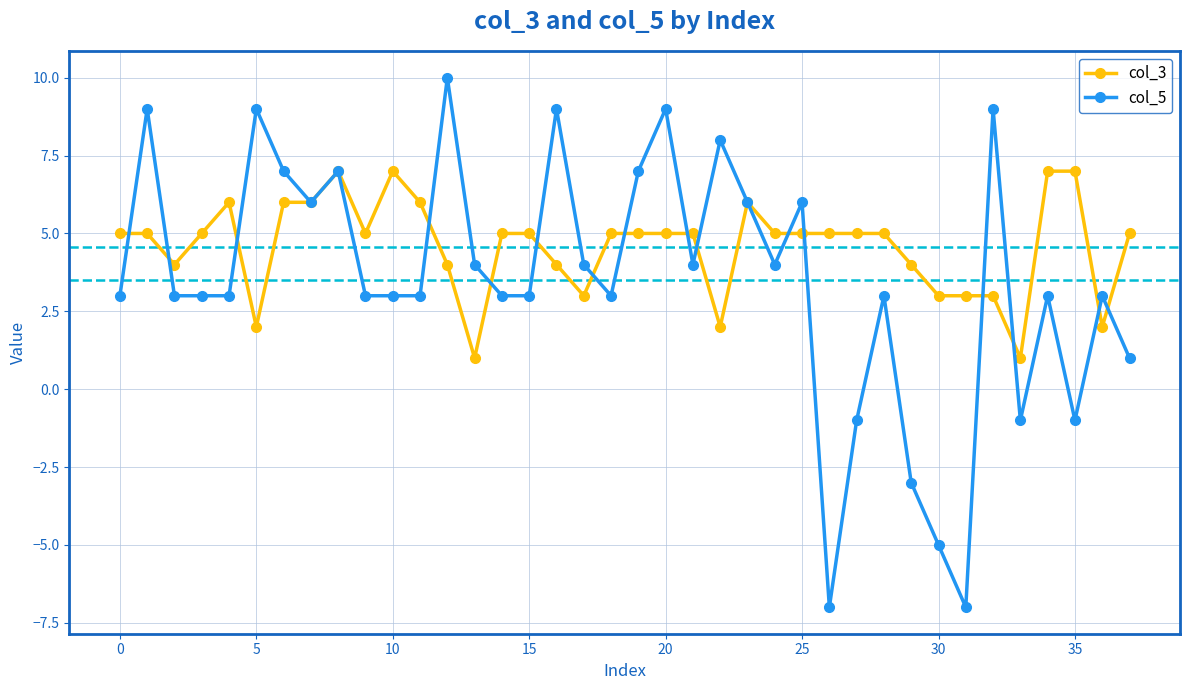

Which series has the largest total across all categories?

col_3